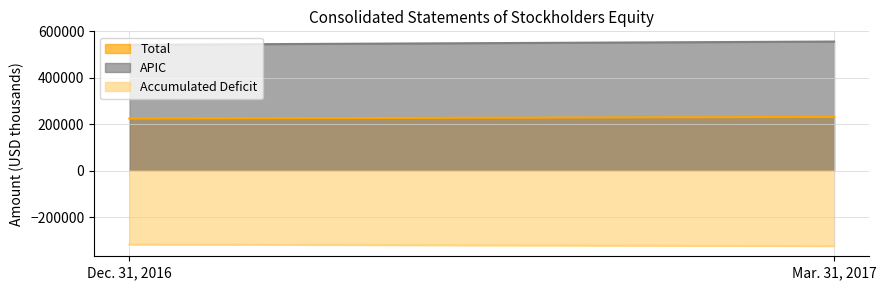

Which series changed the most between Dec. 31, 2016 and Mar. 31, 2017?

APIC